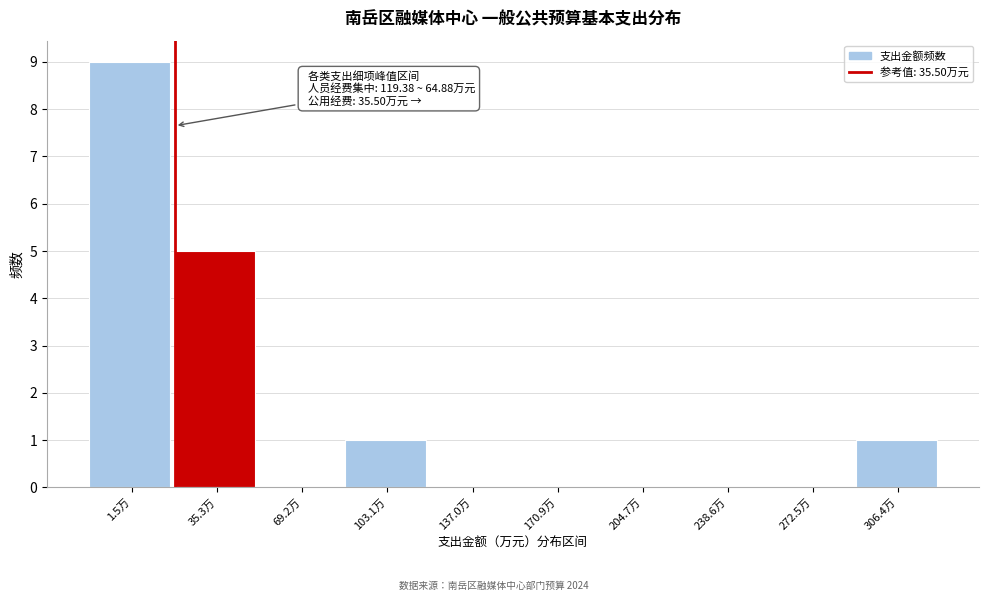

Reading left to right, extract all data points from this chart.

1.5万=9	35.3万=5	69.2万=0	103.1万=1	137.0万=0	170.9万=0	204.7万=0	238.6万=0	272.5万=0	306.4万=1